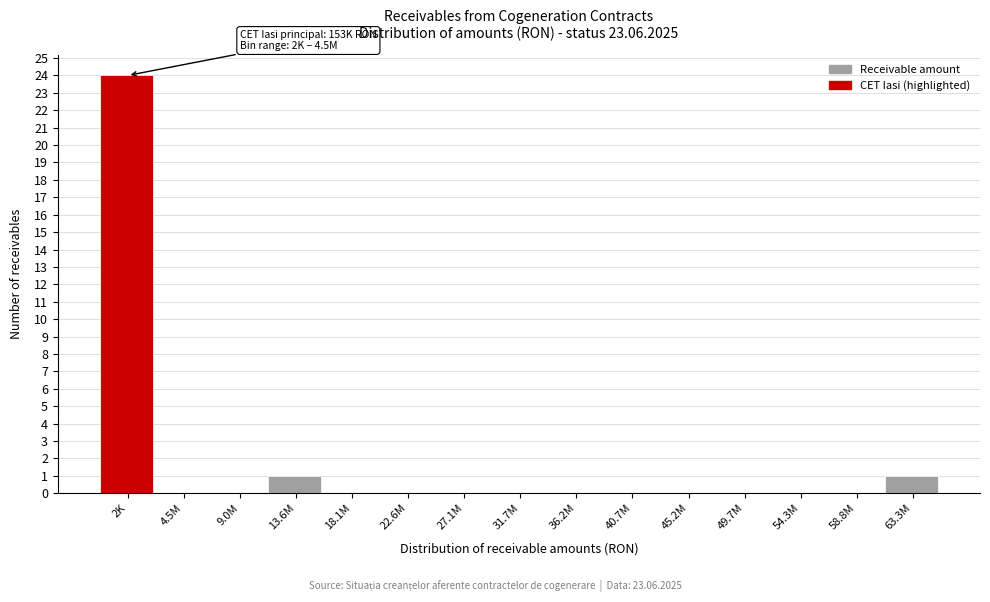

Reading right to left, extract all data points from this chart.

63.3M=1	58.8M=0	54.3M=0	49.7M=0	45.2M=0	40.7M=0	36.2M=0	31.7M=0	27.1M=0	22.6M=0	18.1M=0	13.6M=1	9.0M=0	4.5M=0	2K=24